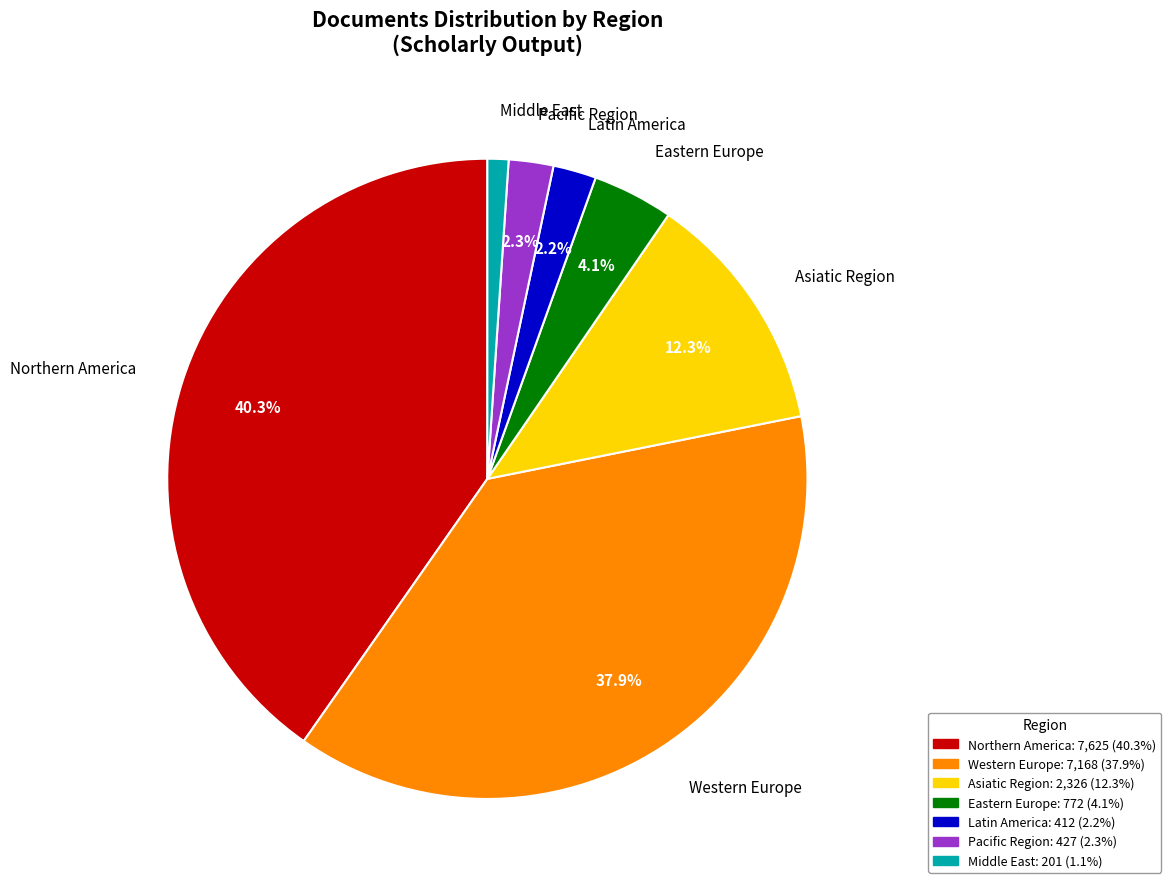

What portion of the pie excludes Pacific Region?

97.7%